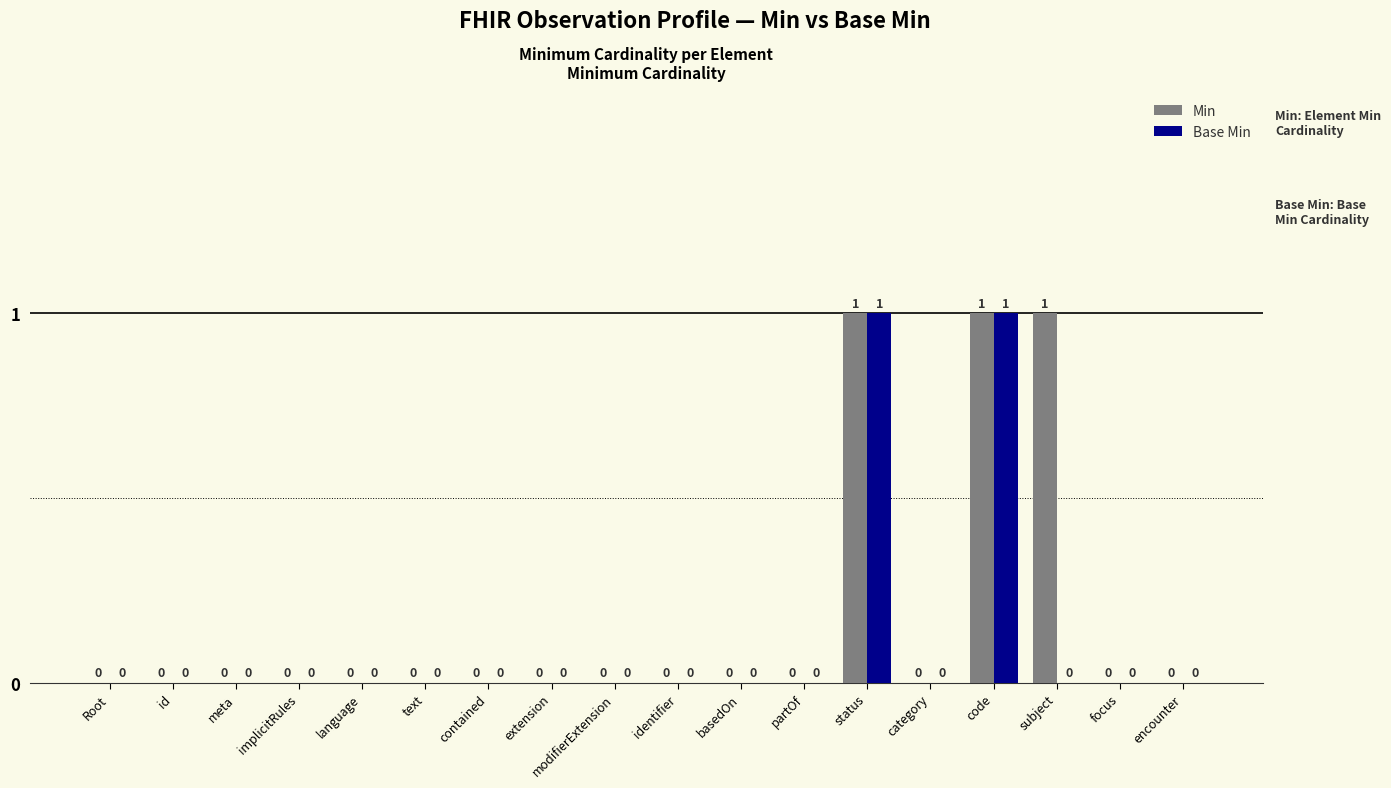

What is the sum of all Min values?

3